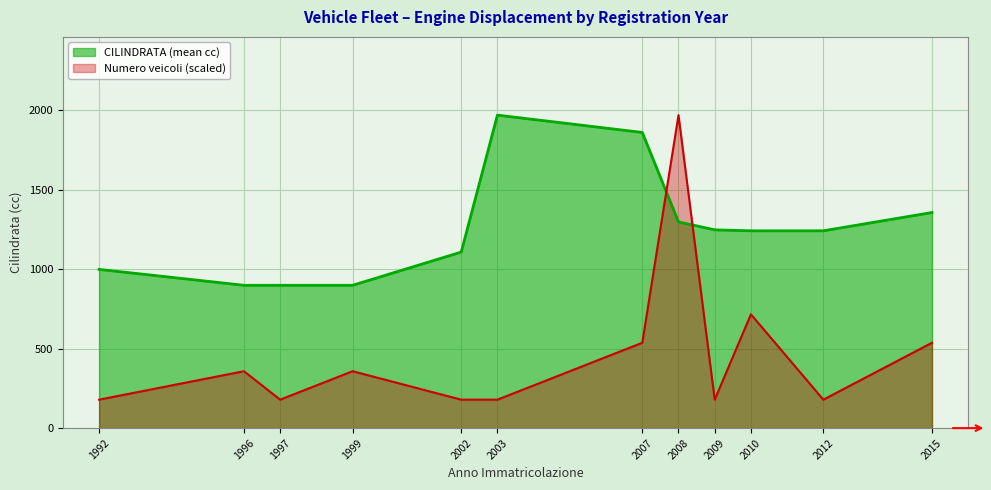

What is the maximum value shown in the chart?

1970.0